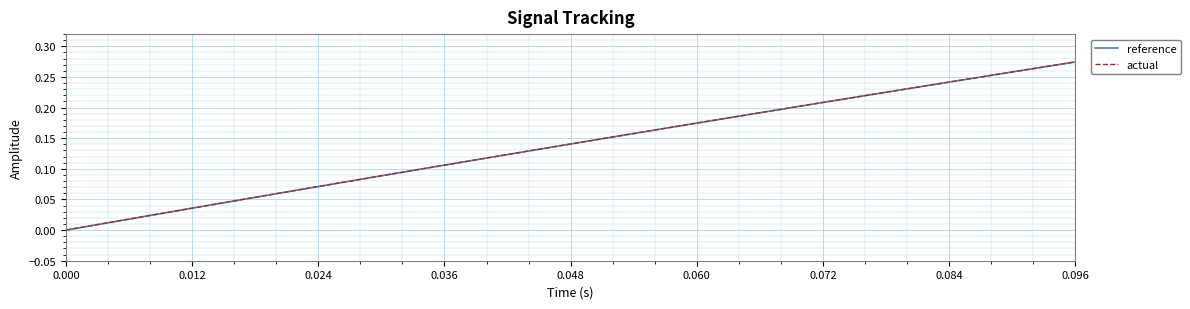

Which series has the widest spread of values?

actual